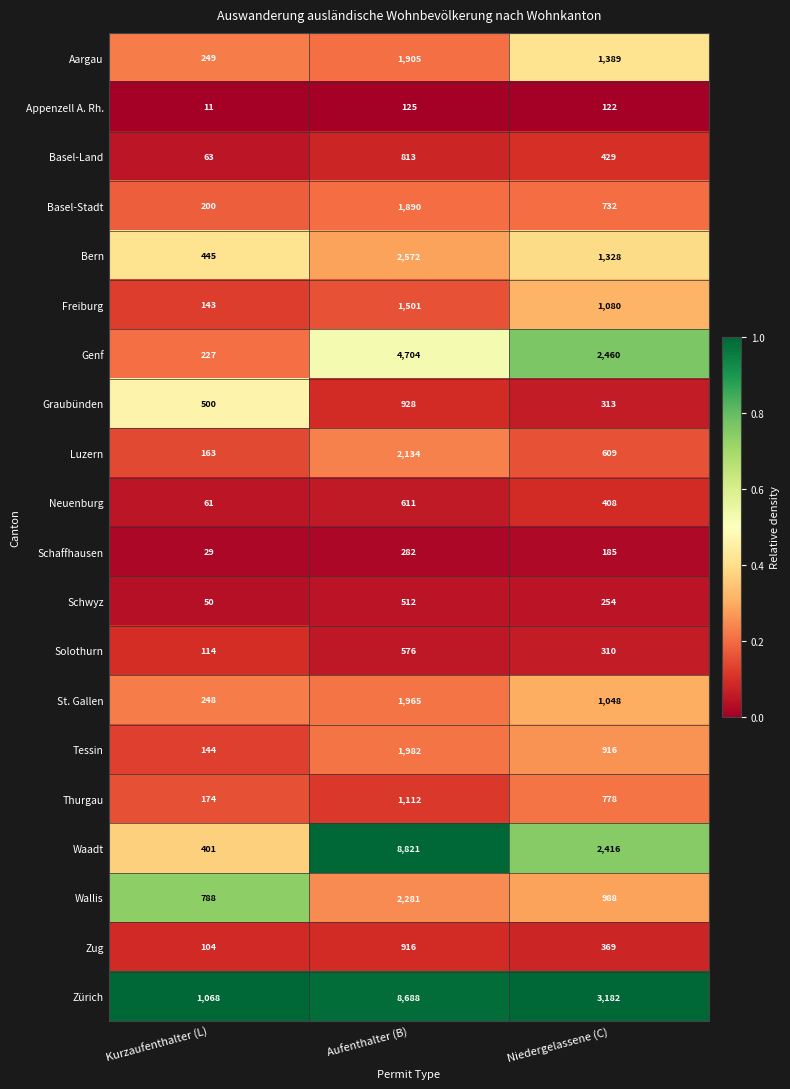

What is the average value of the Schwyz series?

272